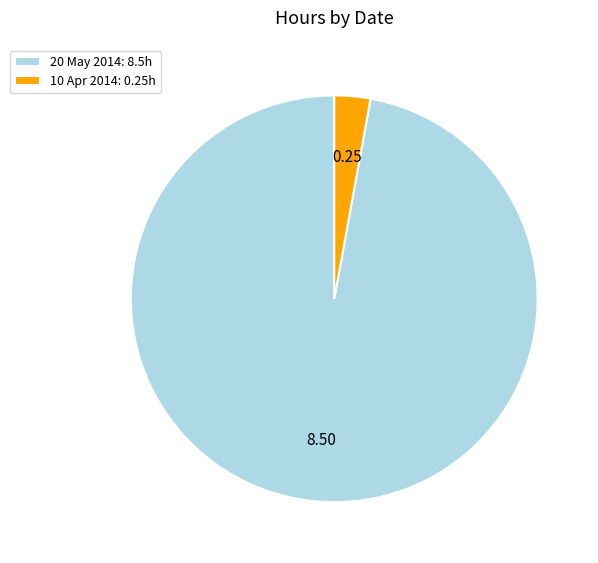

Do 20 May 2014: 8.5h and 10 Apr 2014: 0.25h together represent more than half of the pie?

Yes